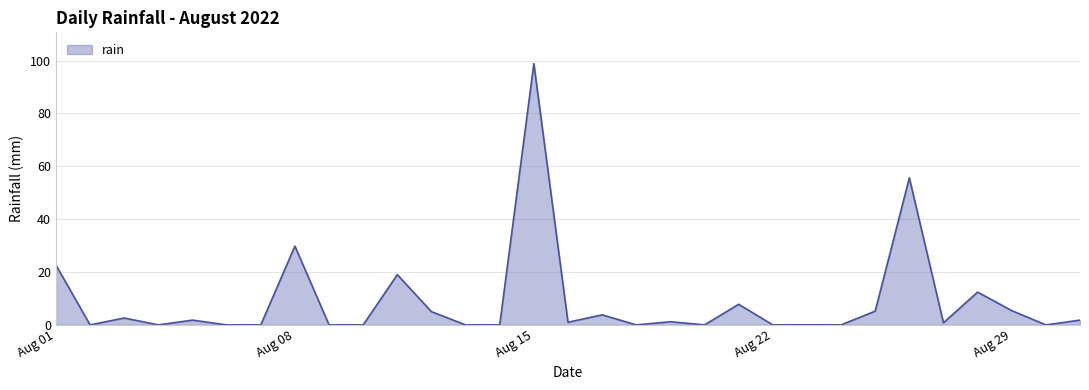

What is the greatest value displayed?

98.8